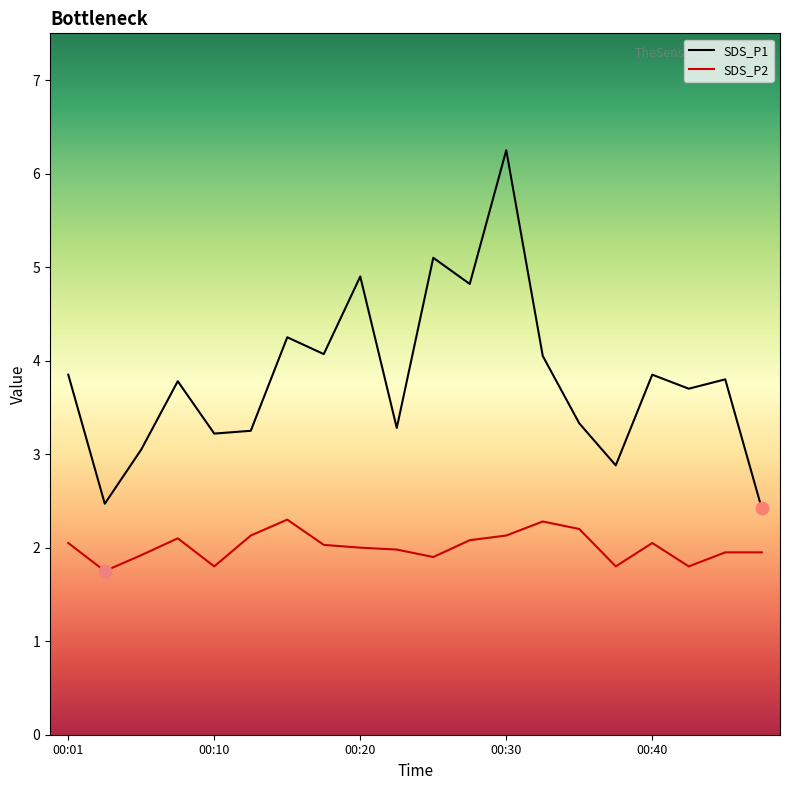

Which series has the widest spread of values?

SDS_P1